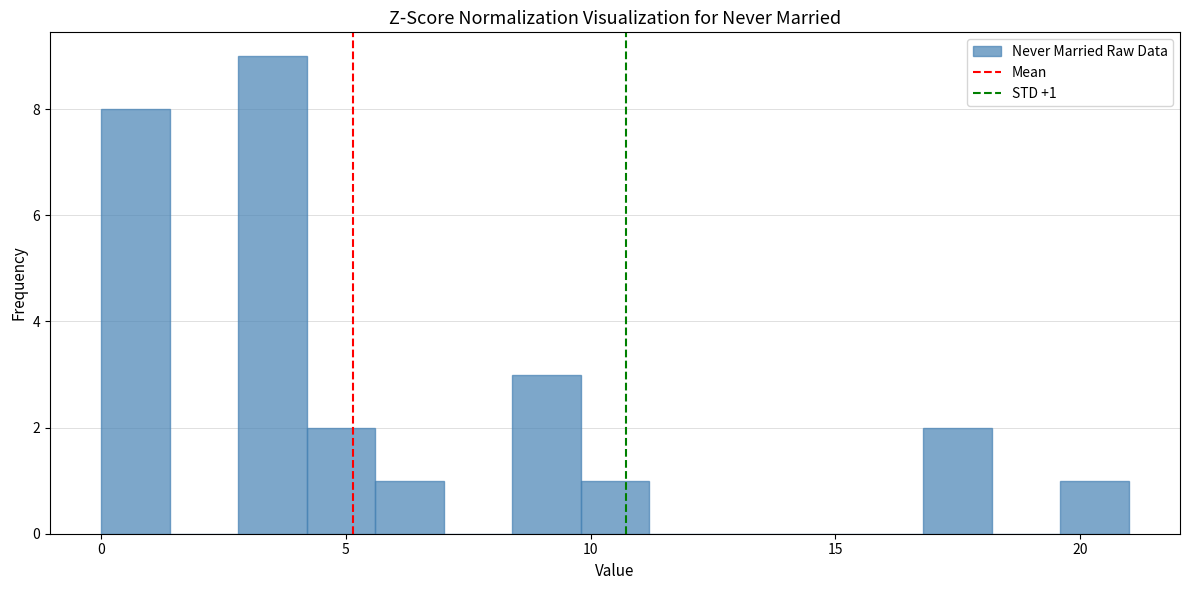

Read against the x-axis, roughly where is the centre of the tallest bar?

3.5